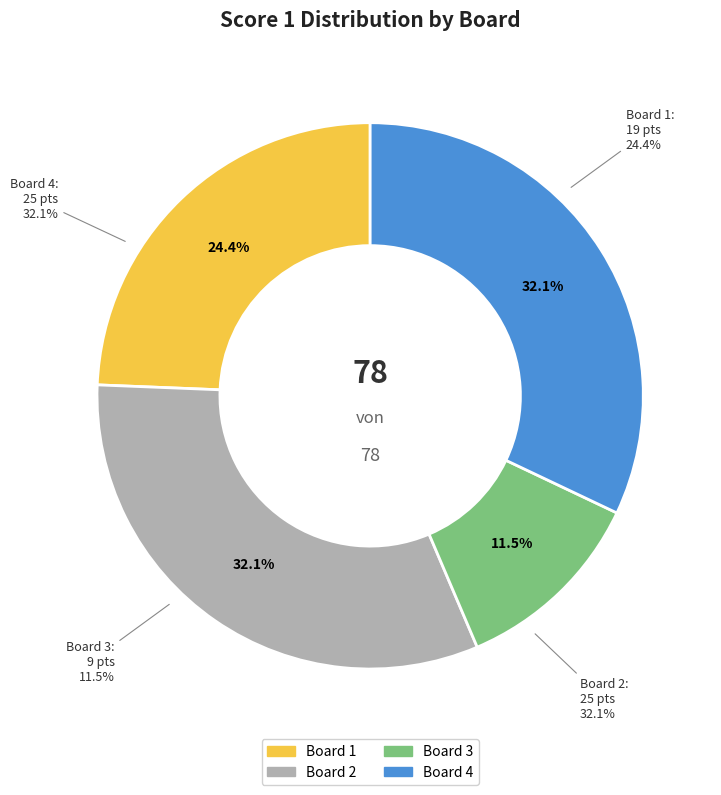

Is it true that Board 2 is 19% of the pie?

False